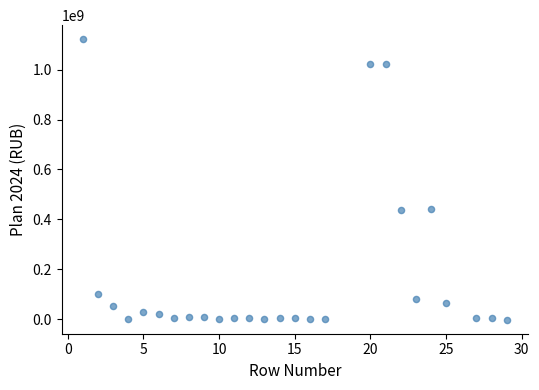

What is the range of Y values (max minus min)?

1125625796.2